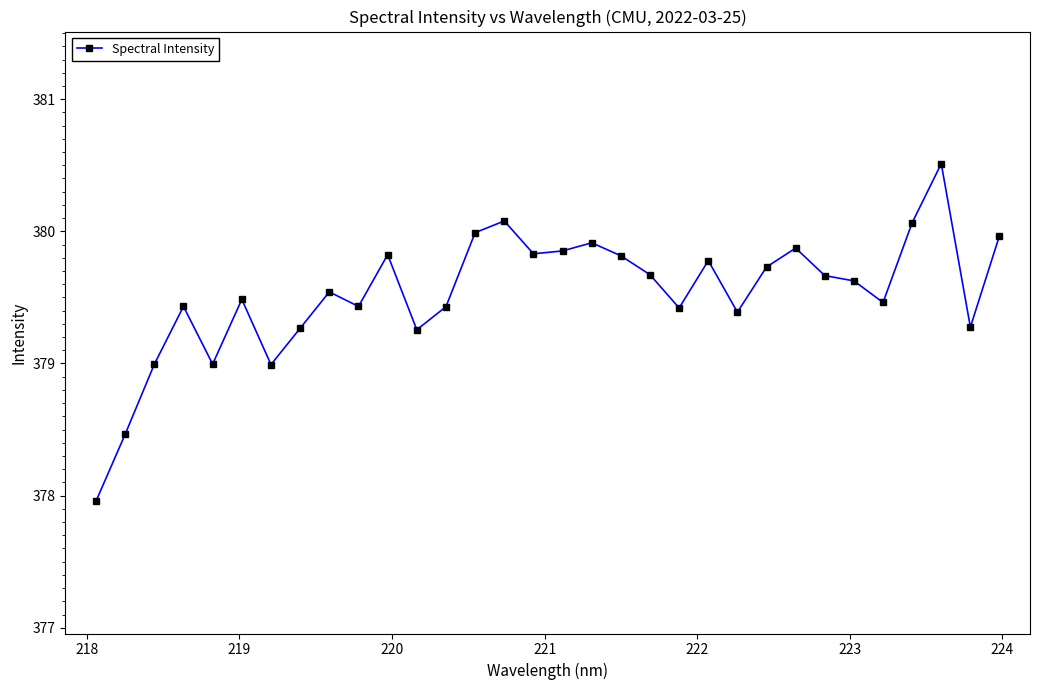

What is the sum of all values?

12145.0